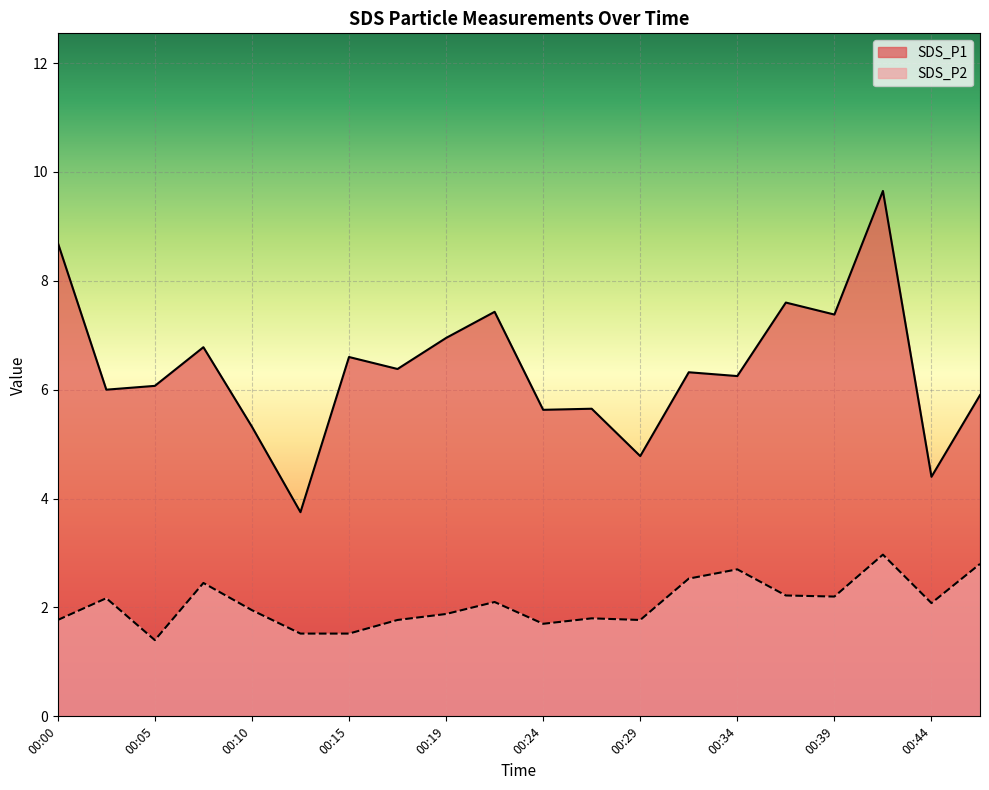

What is the value of the SDS_P2 point at the 8th from the left?

1.8